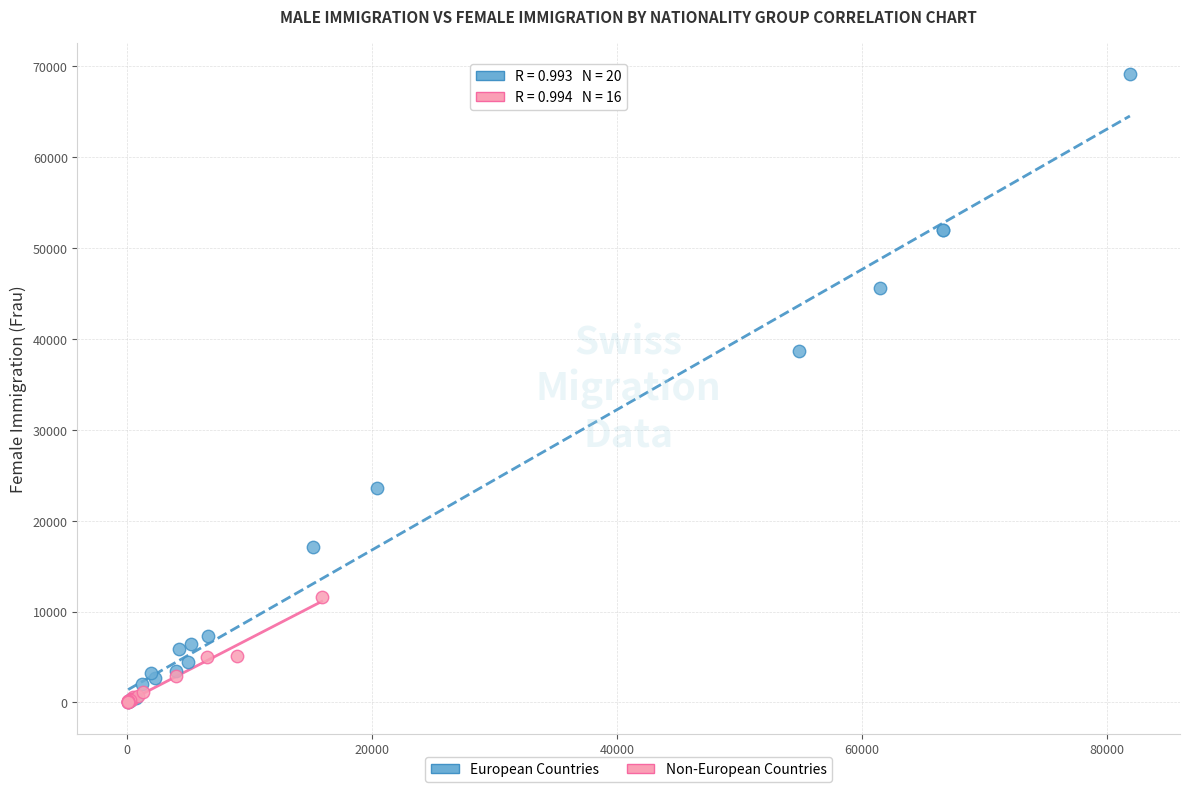

What are all the series names shown in the legend?

European Countries, Non-European Countries